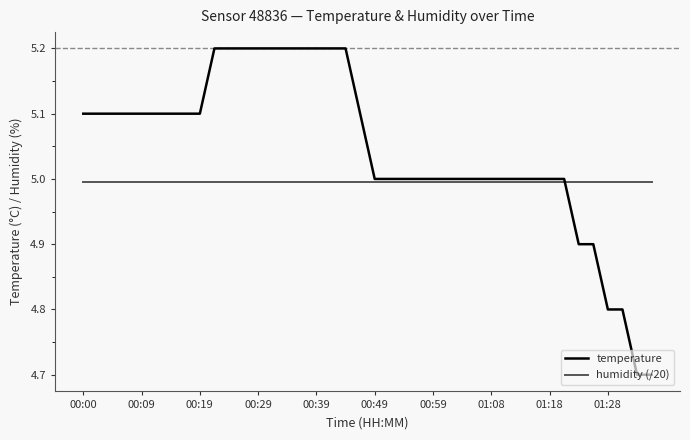

Count the number of categories in the chart.

40